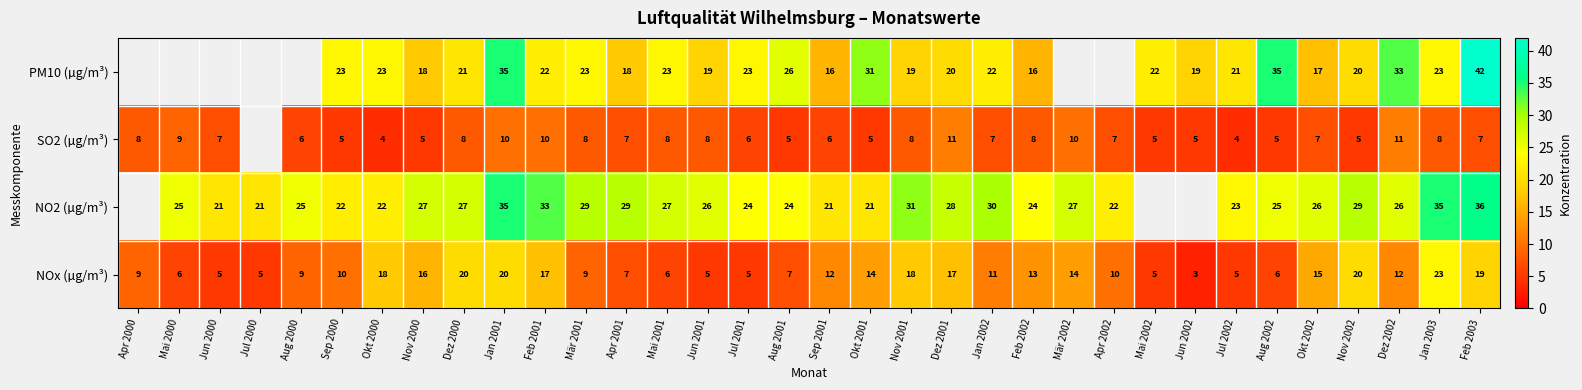

Count the number of categories in the chart.

34